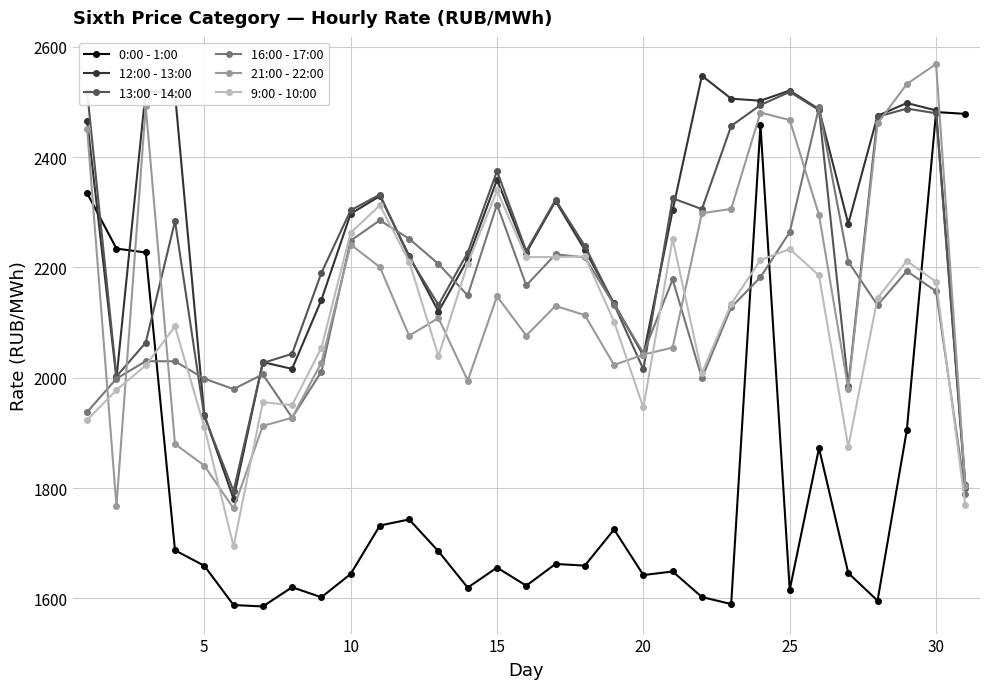

True or false: 0:00 - 1:00 and 9:00 - 10:00 cross at least once.

True